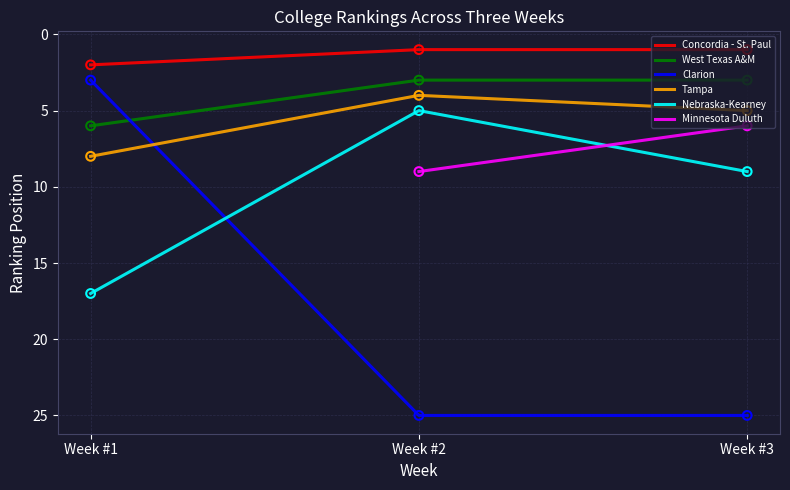

Is it true that Nebraska-Kearney equals 17 at Week #1?

True